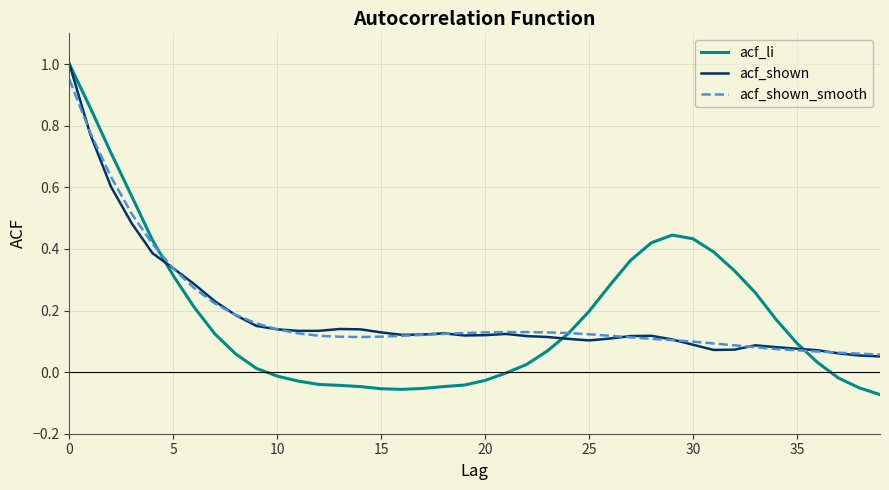

Which series has the largest range (max minus min)?

acf_li